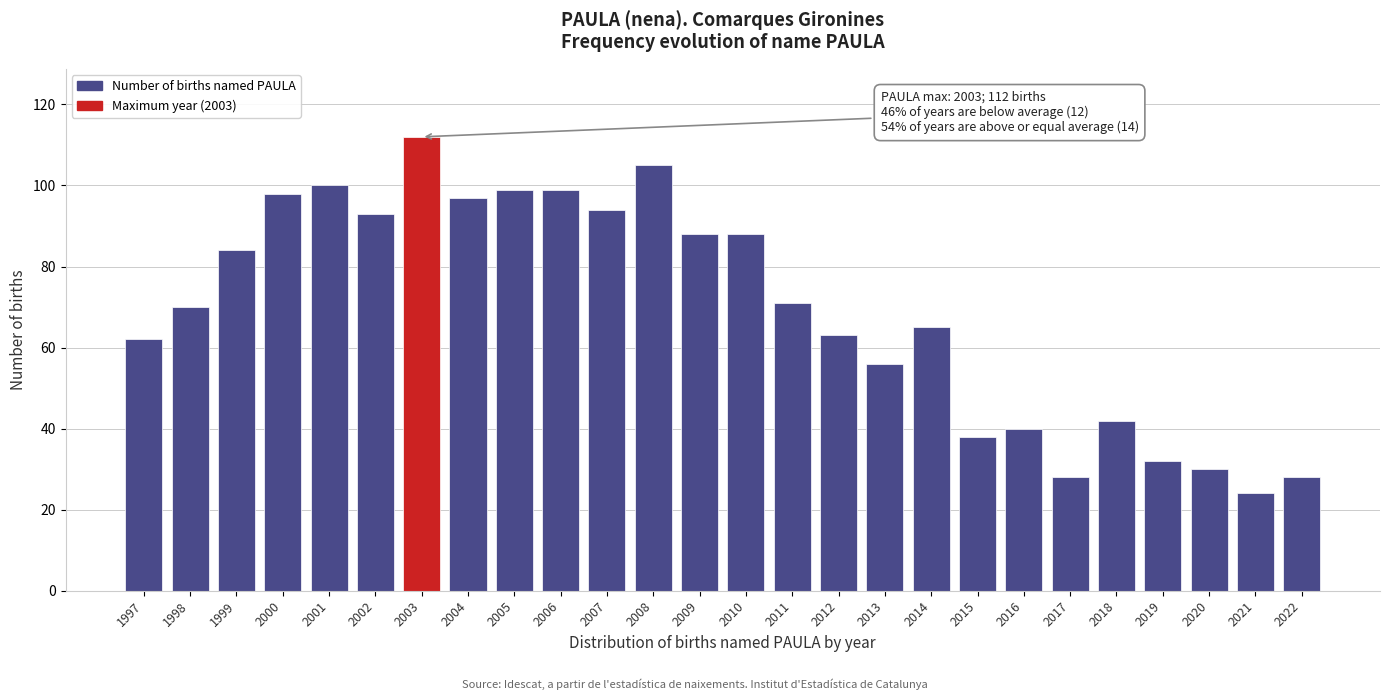

Reading right to left, list all the values displayed in this chart.

2022=28	2021=24	2020=30	2019=32	2018=42	2017=28	2016=40	2015=38	2014=65	2013=56	2012=63	2011=71	2010=88	2009=88	2008=105	2007=94	2006=99	2005=99	2004=97	2003=112	2002=93	2001=100	2000=98	1999=84	1998=70	1997=62